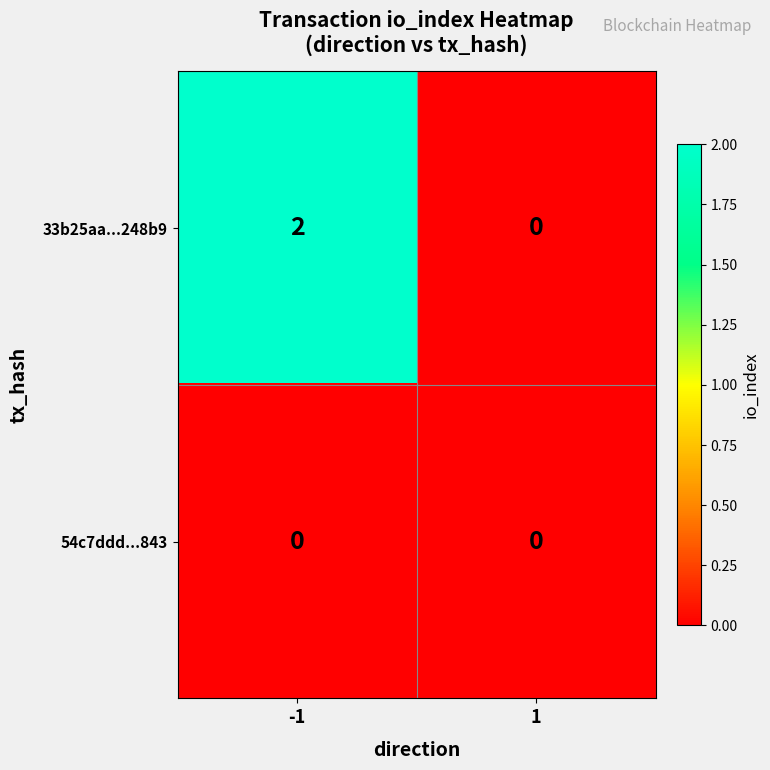

At which category does the chart reach its peak across all series?

-1